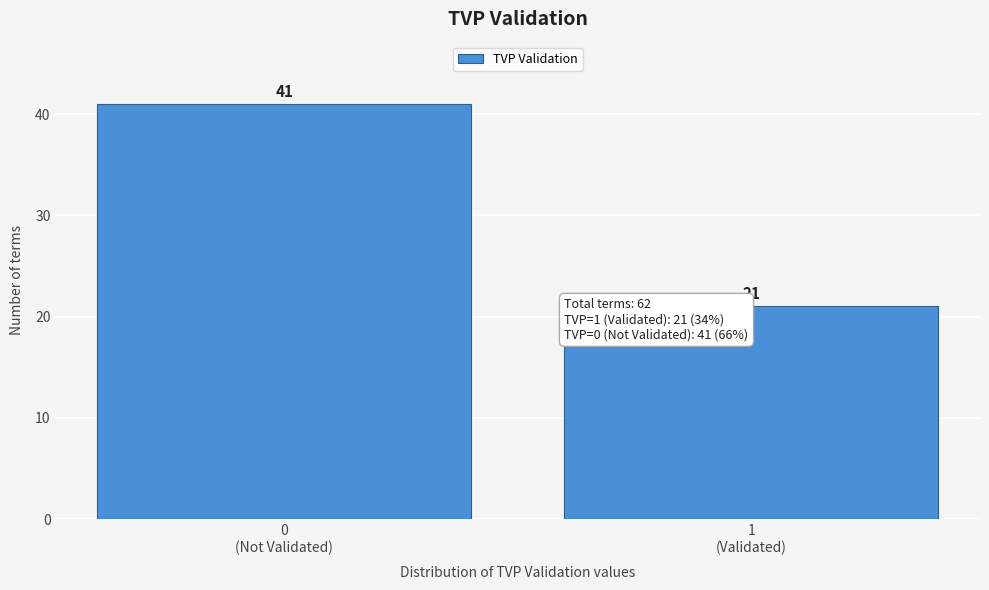

Reading left to right, list all the values displayed in this chart.

41	21